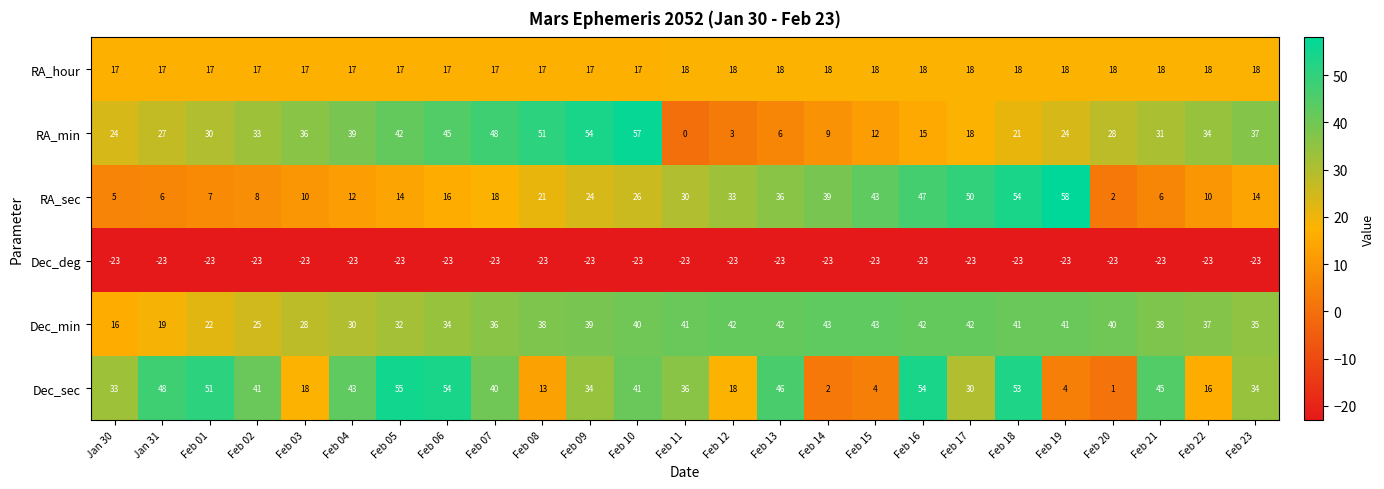

Count the number of data series in this chart.

6